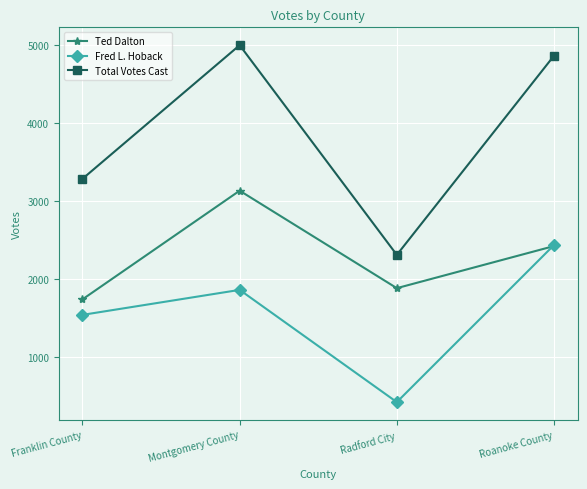

At which category is the sum across all series the highest?

Montgomery County